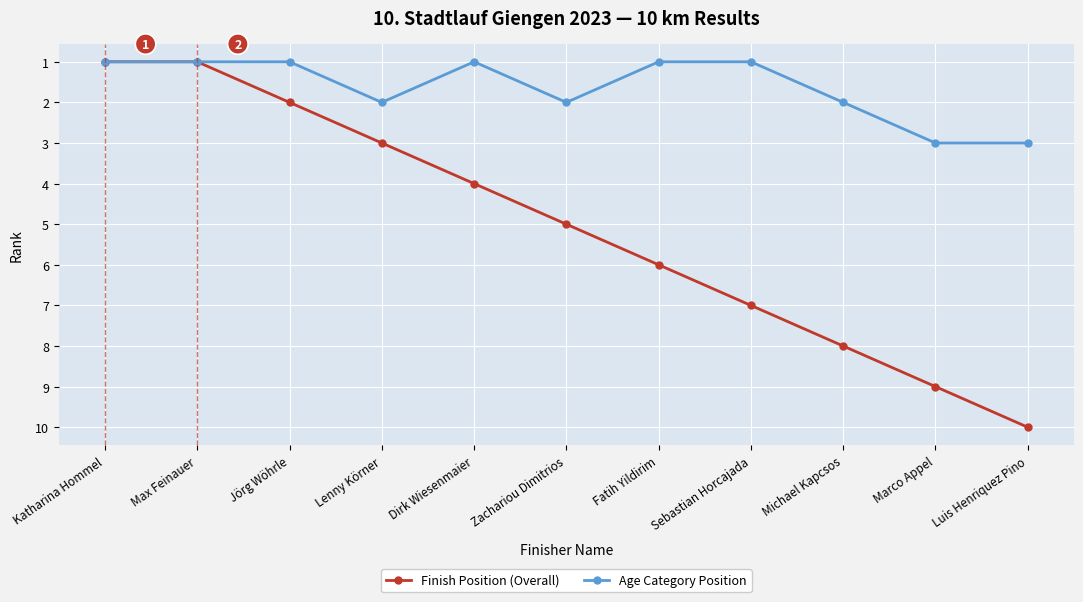

What is the average value of the Age Category Position series?

2